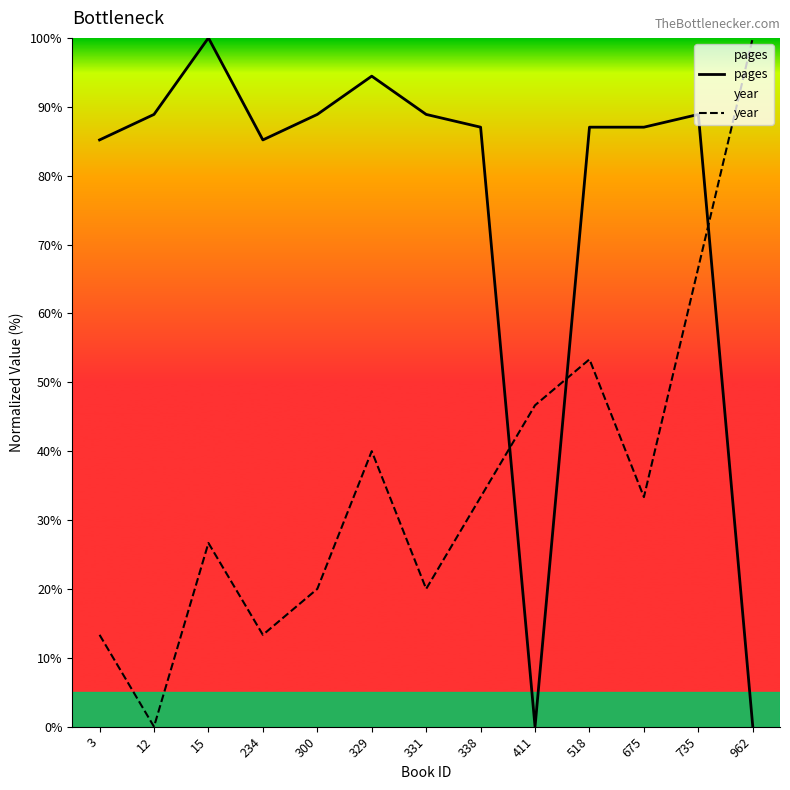

Does the chart display data point markers on the line(s)?

No